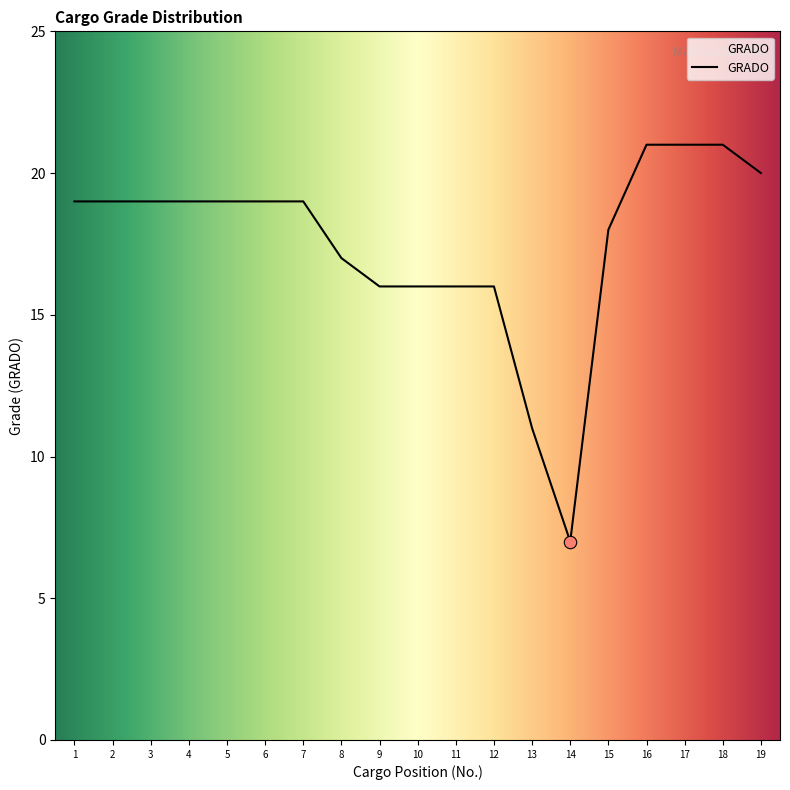

What is the change in value from 9 to 18?

+5